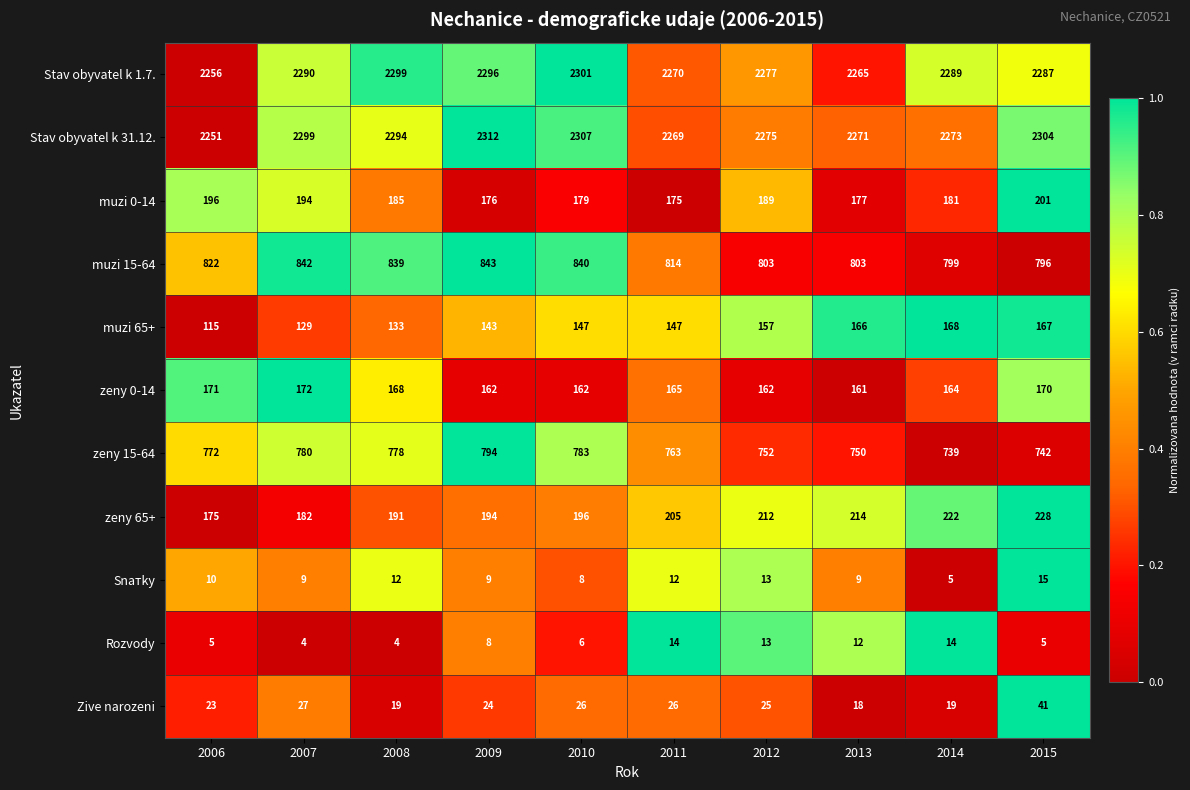

The zeny 0-14 series shows 168 at 2008. True or false?

True